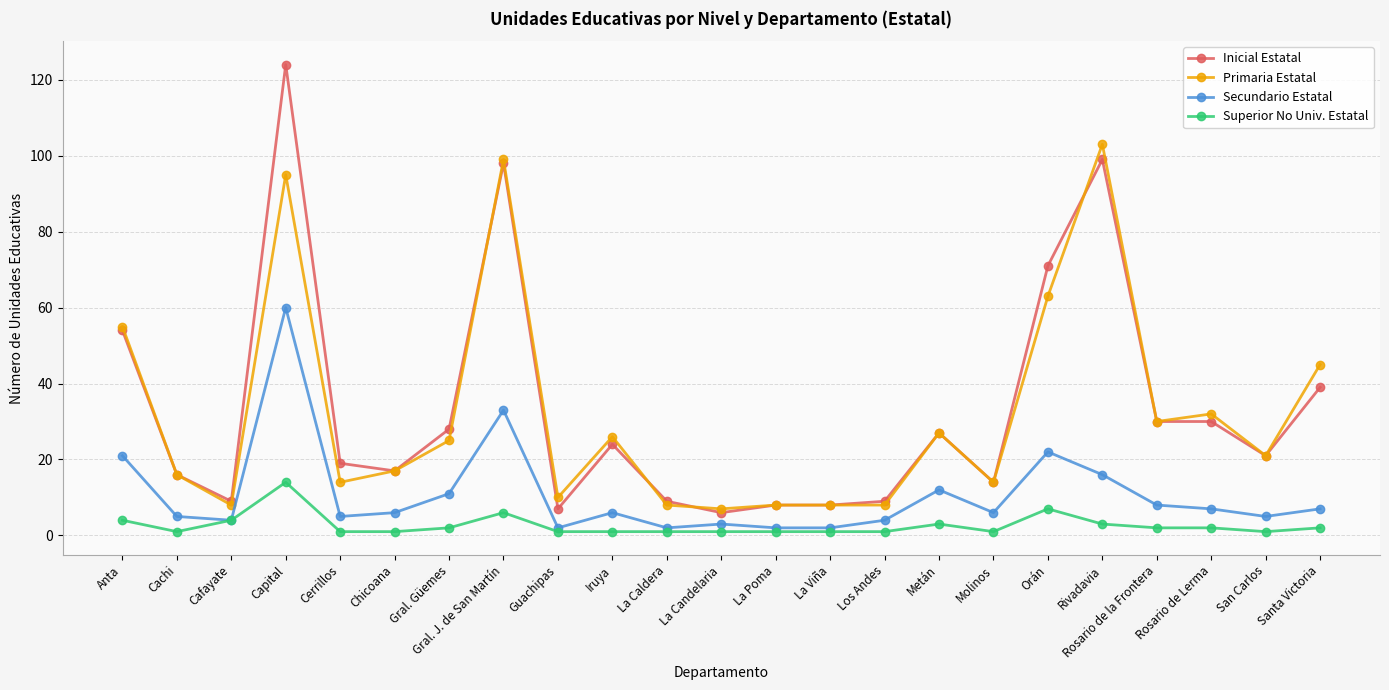

True or false: Primaria Estatal has a value of 26 at Iruya.

True